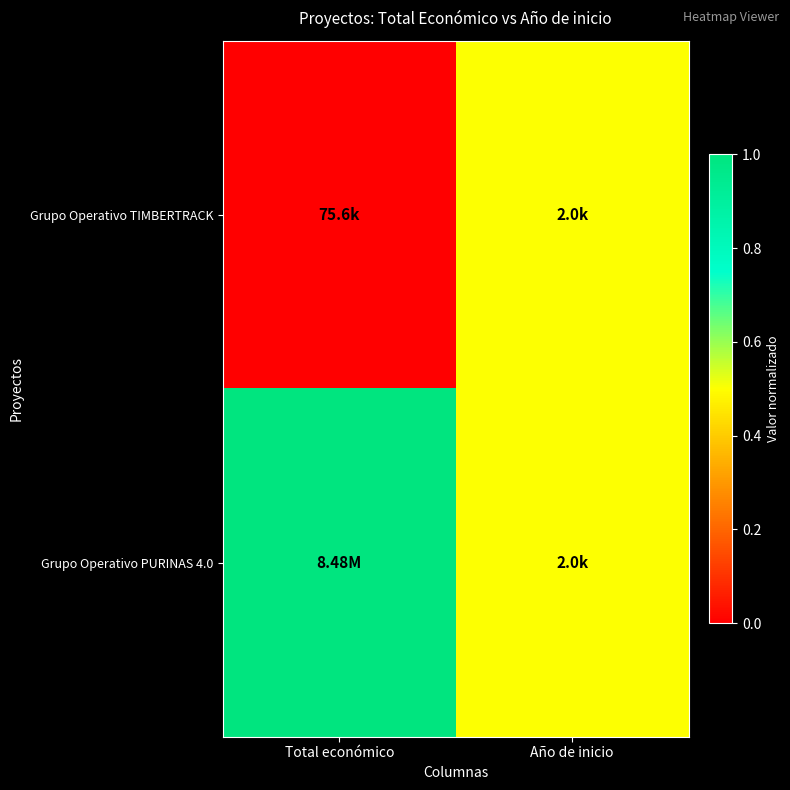

Count the number of data series in this chart.

2